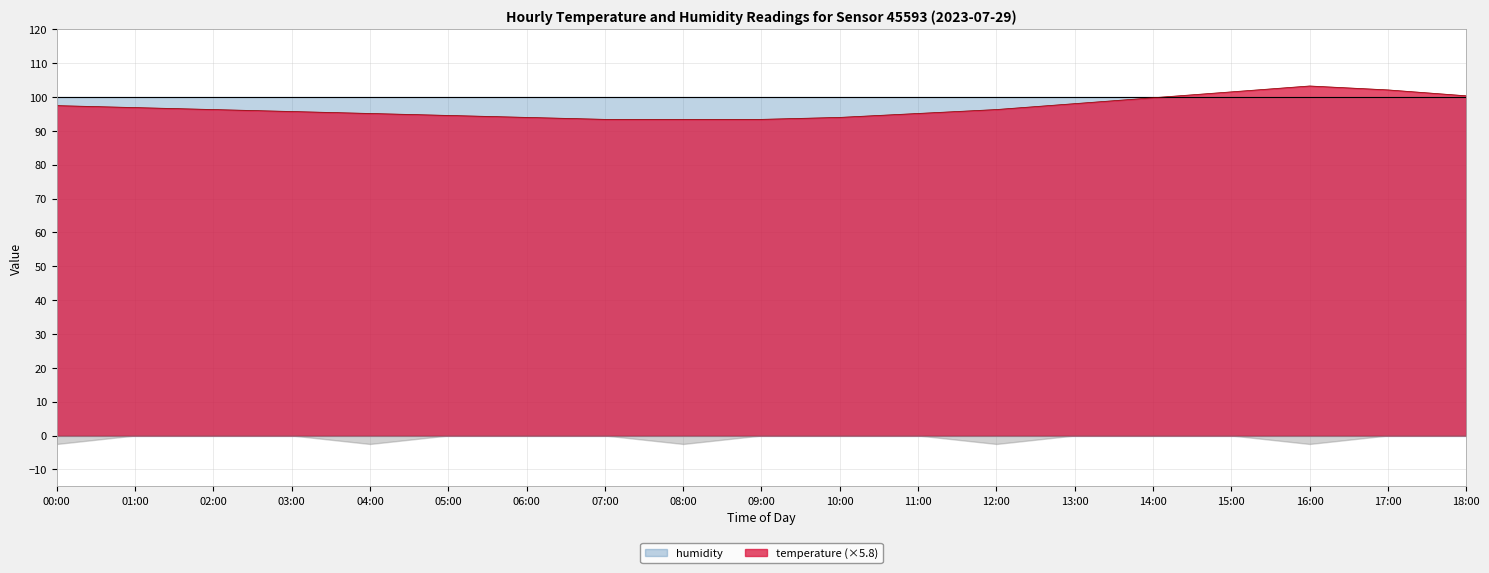

Reading left to right, list all the values displayed in this chart.

00:00=97.4	01:00=96.9	02:00=96.3	03:00=95.7	04:00=95.1	05:00=94.5	06:00=94.0	07:00=93.4	08:00=93.4	09:00=93.4	10:00=94.0	11:00=95.1	12:00=96.3	13:00=98.0	14:00=99.8	15:00=101.5	16:00=103.2	17:00=102.1	18:00=100.3